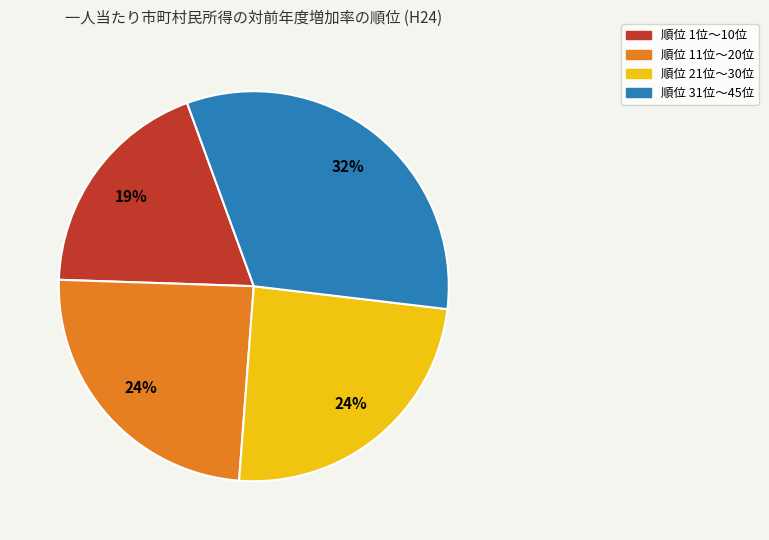

To the nearest percent, what is the average slice percentage?

25%